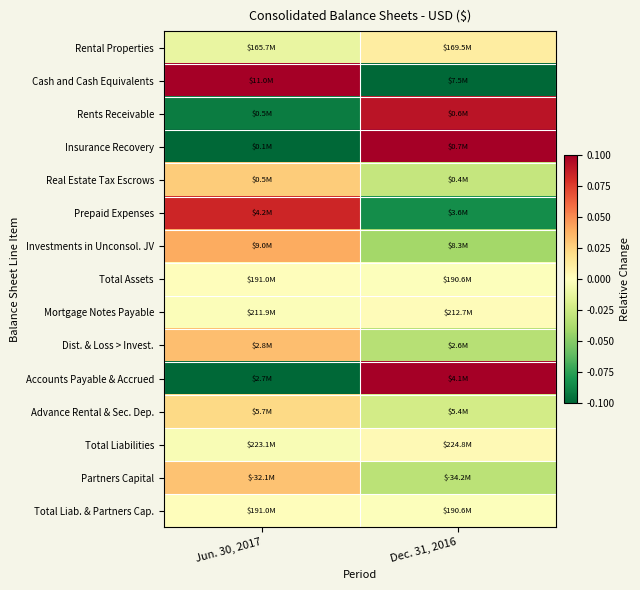

Rank the series by their maximum value, from lowest to highest.

Total Assets, Total Liab. & Partners Cap., Mortgage Notes Payable, Total Liabilities, Rental Properties, Advance Rental & Sec. Dep., Real Estate Tax Escrows, Partners Capital, Dist. & Loss > Invest., Investments in Unconsol. JV, Prepaid Expenses, Rents Receivable, Cash and Cash Equivalents, Accounts Payable & Accrued, Insurance Recovery